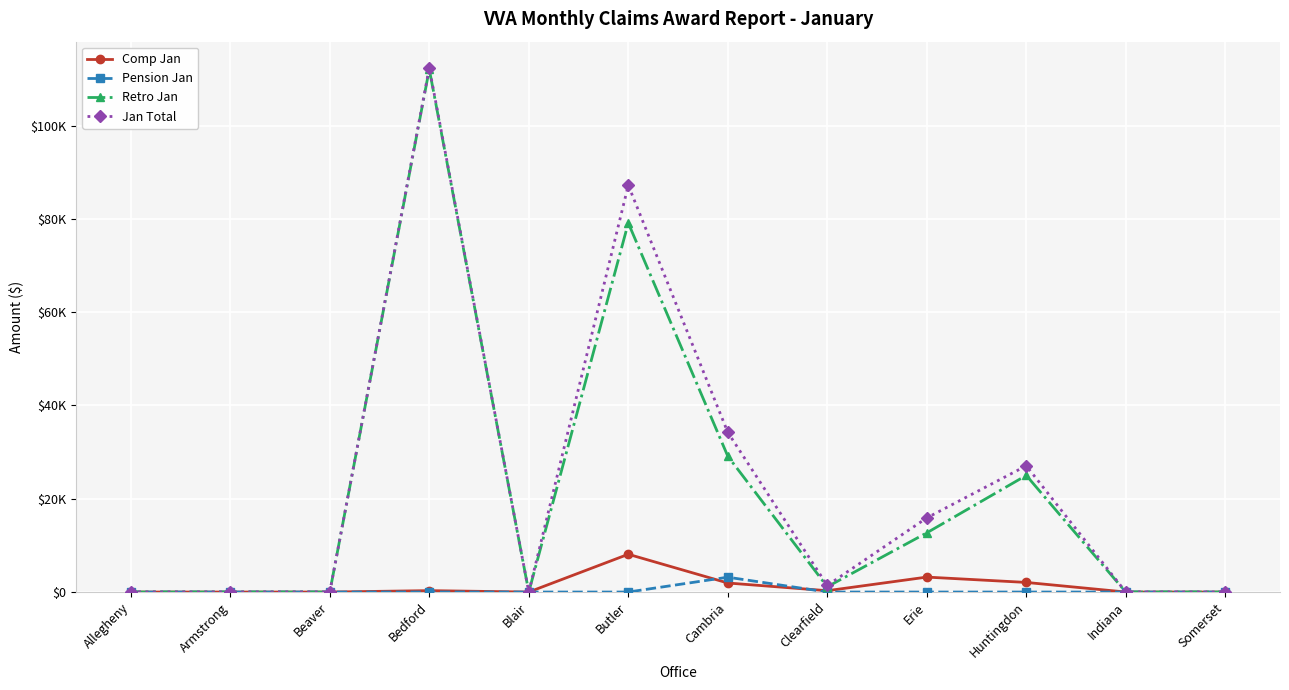

What is the label of the 12th point from the left?

Somerset